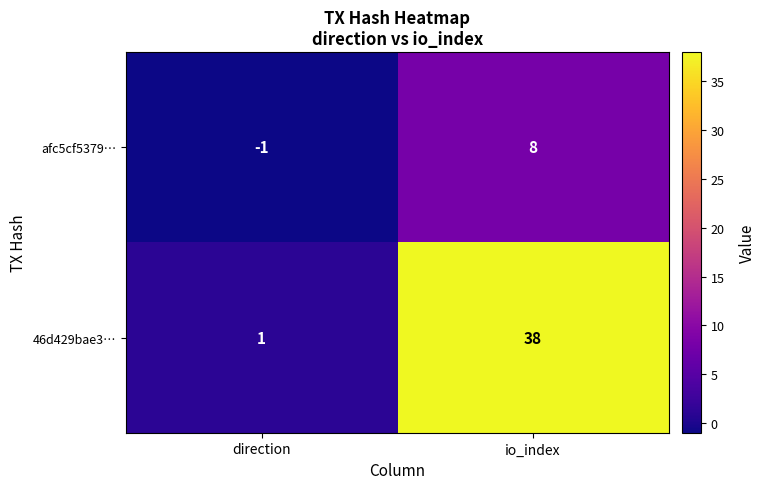

How many categories are shown in the chart?

2